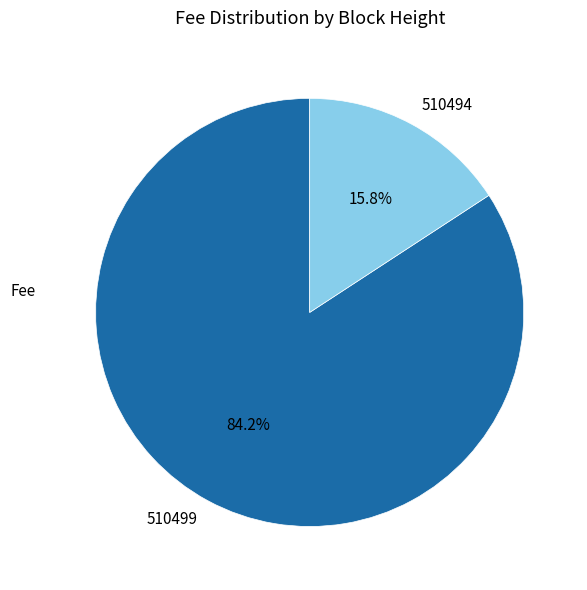

Combined, what portion of the pie is 510494 and 510499?

100.0%